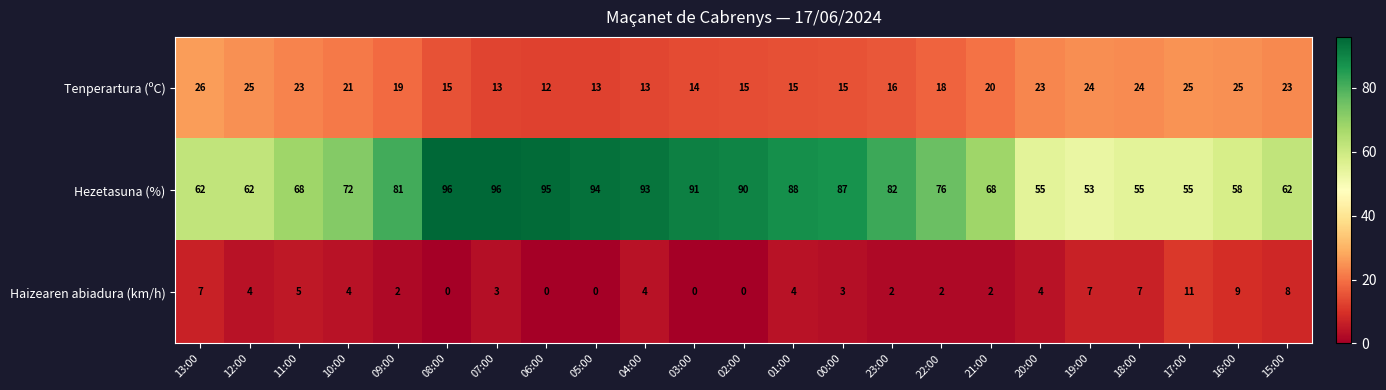

What is the difference between the highest and lowest values at 16:00?

49